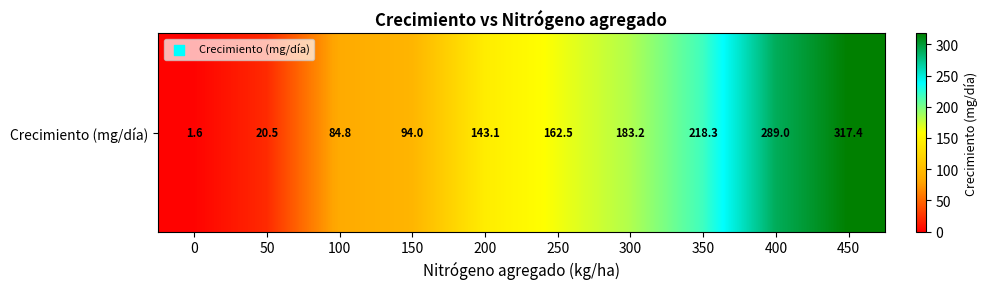

What is the difference between the values at 0 and 50?

18.9